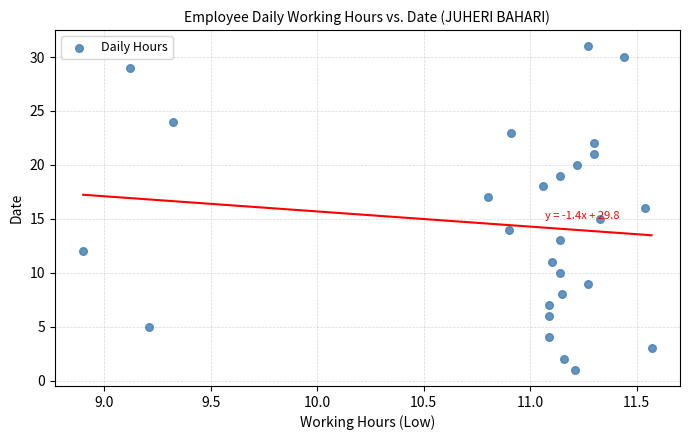

What is the range of Y values (max minus min)?

30